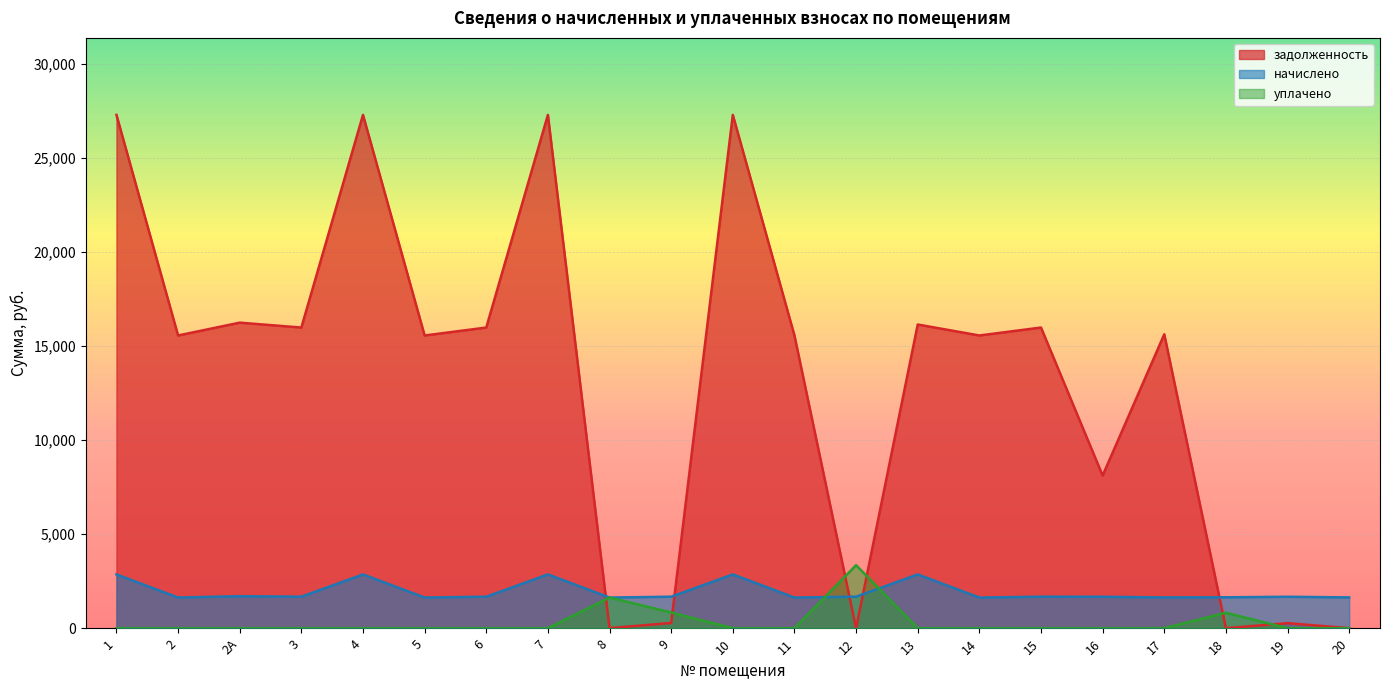

At which category is the sum across all series the highest?

1